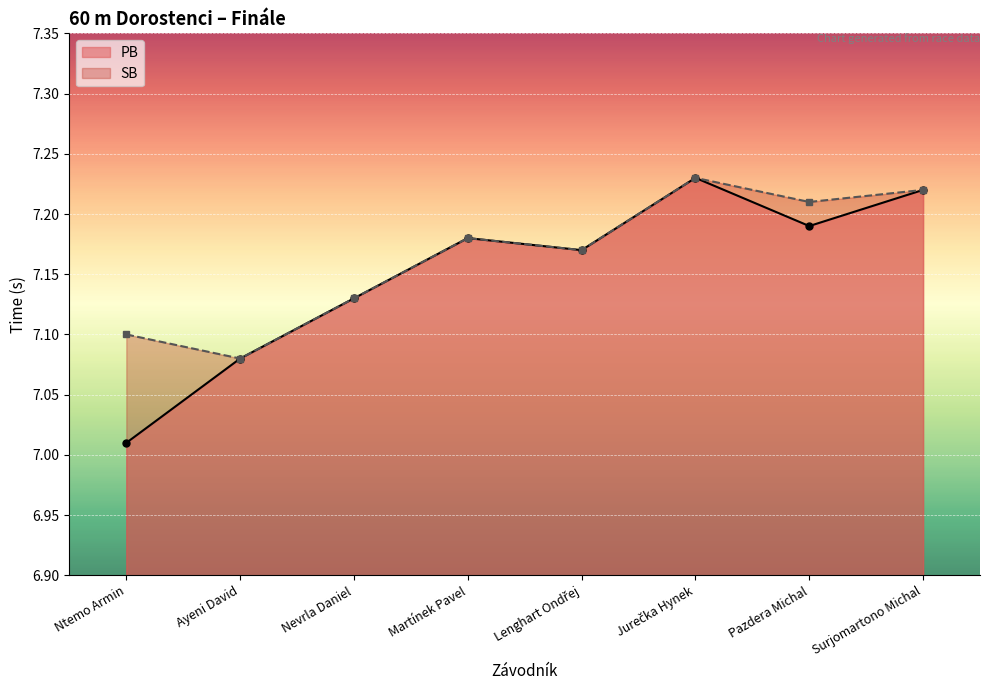

True or false: SB has a value of 7.1 at Nevrla Daniel.

True